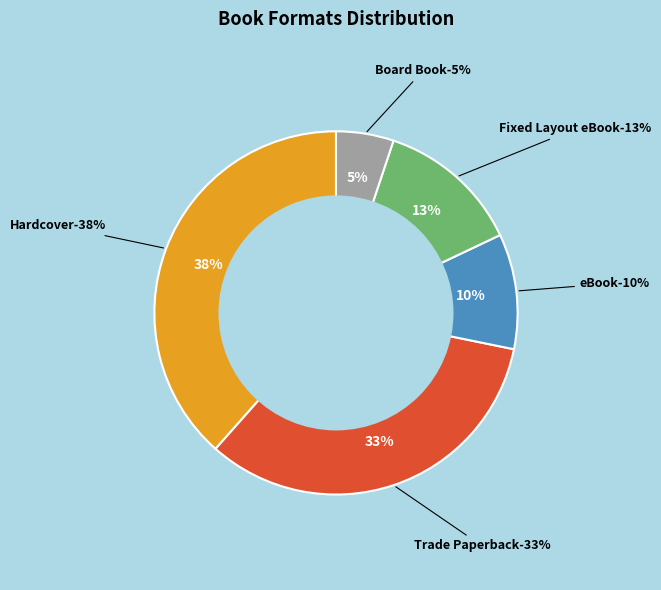

What is the ratio of the value at Fixed Layout eBook to the value at Trade Paperback?

0.4